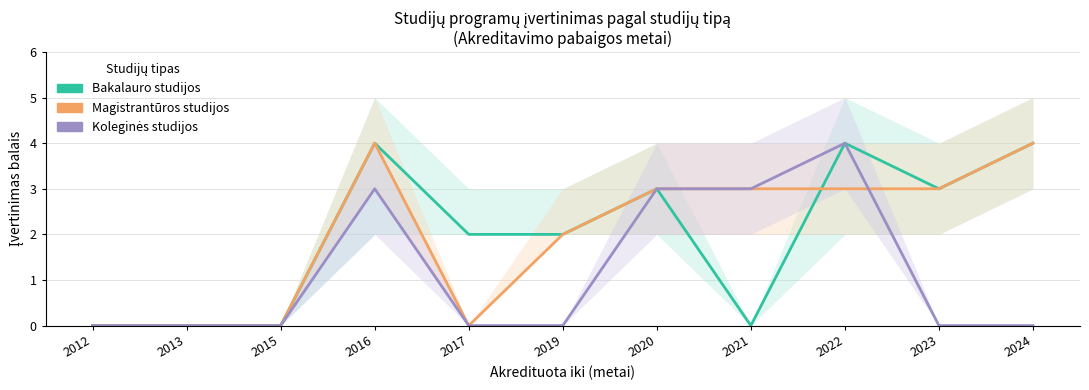

What is the greatest value displayed?

4